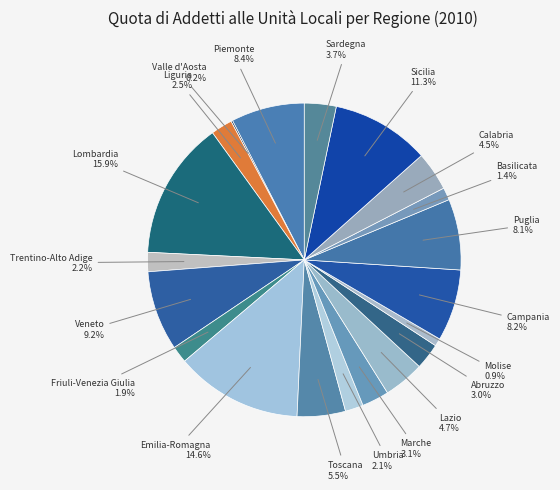

Does Liguria account for over 50% of the chart?

No